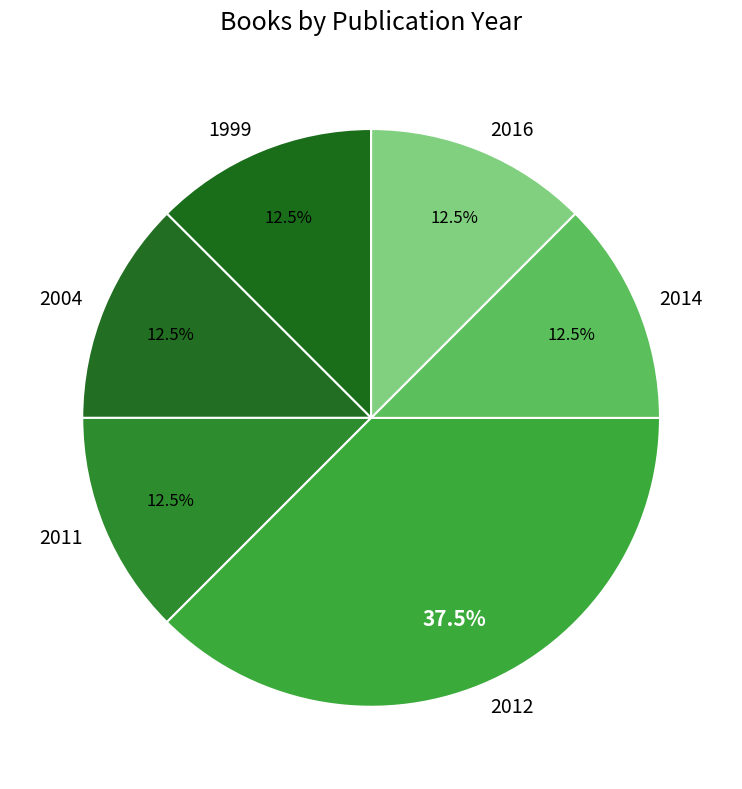

How much of the chart is everything except 2014?

87.5%